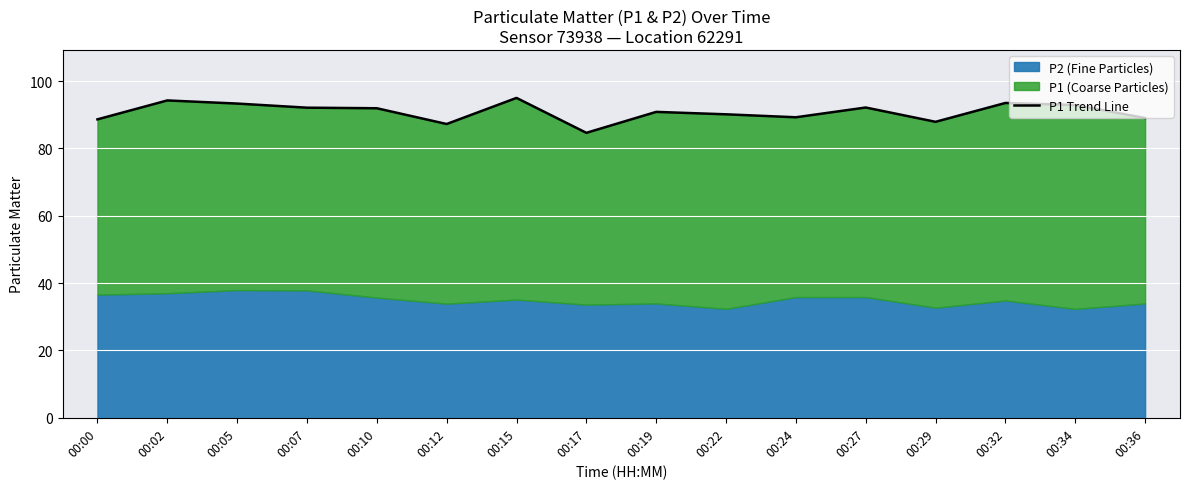

The value at 00:15 is 22.3. True or false?

False